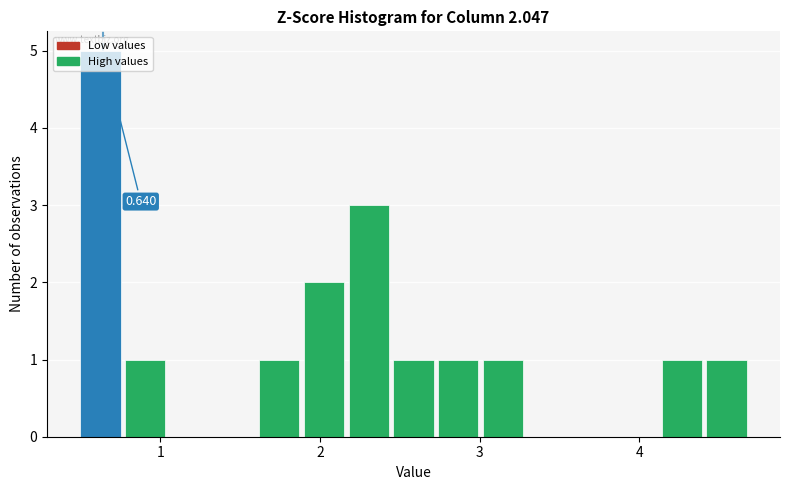

Read against the x-axis, roughly where is the centre of the tallest bar?

0.6